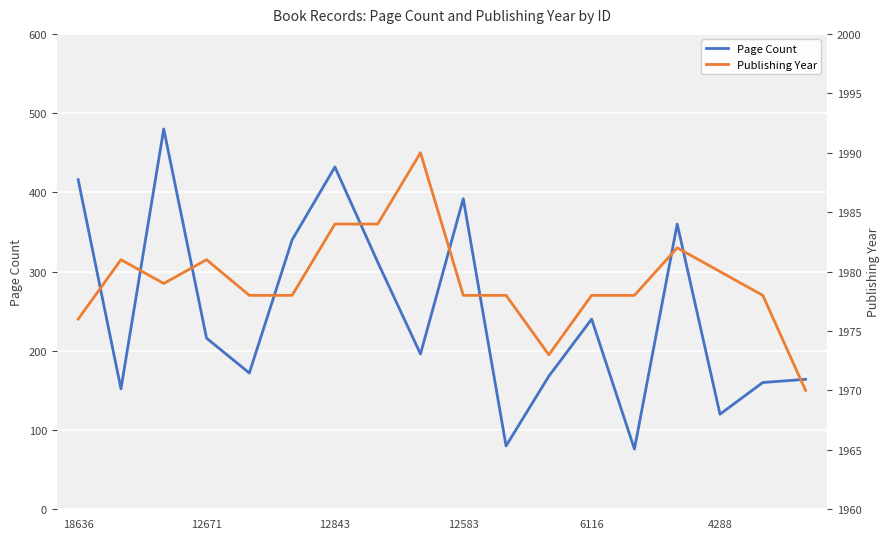

At which label does pageCount first exceed 216?

18636